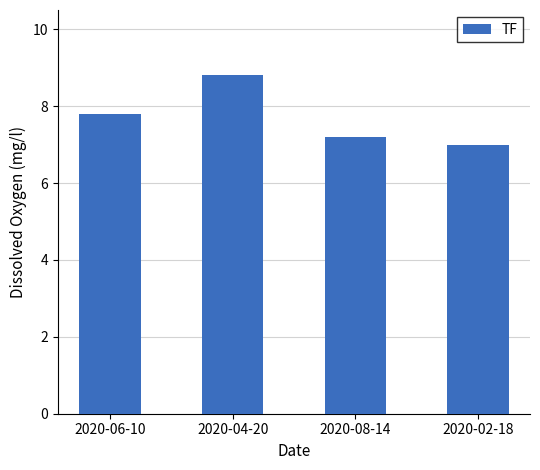

Rank the categories by value from highest to lowest.

2020-04-20, 2020-06-10, 2020-08-14, 2020-02-18